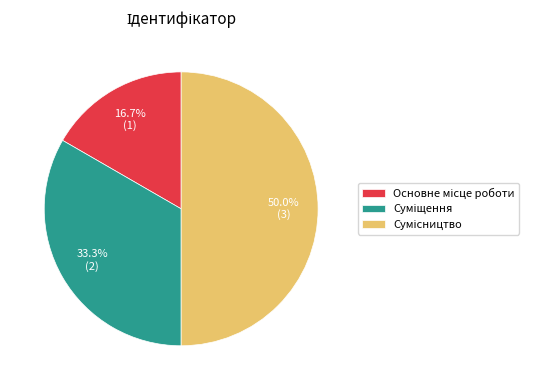

How many segments does this pie chart have?

3